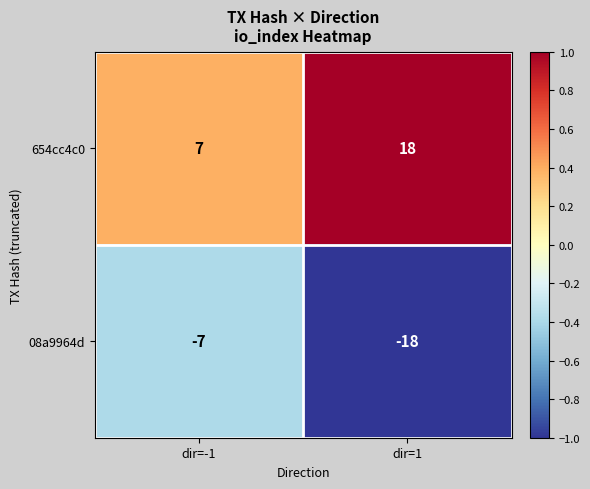

Reading left to right, list all the values displayed in this chart.

654cc4c0: dir=-1=7	dir=1=18
08a9964d: dir=-1=-7	dir=1=-18